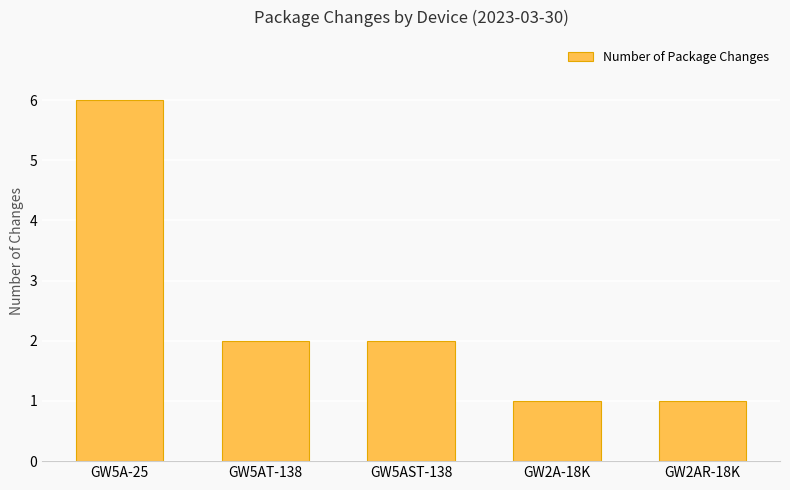

Which has a higher value, GW2AR-18K or GW5AT-138?

GW5AT-138